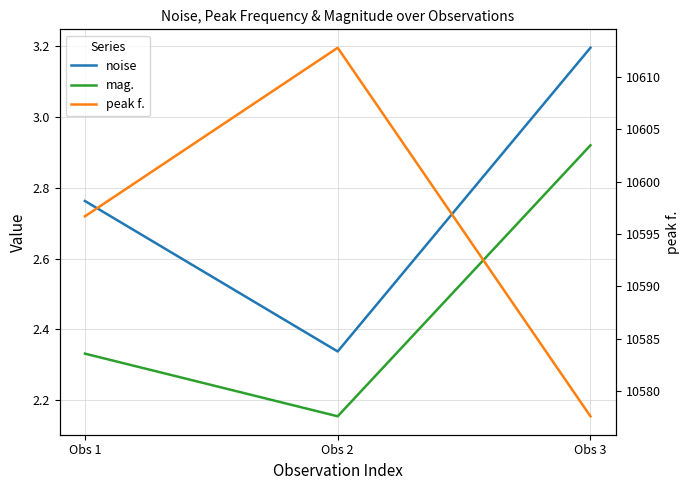

Which series changed the most between Obs 1 and Obs 3?

peak f.